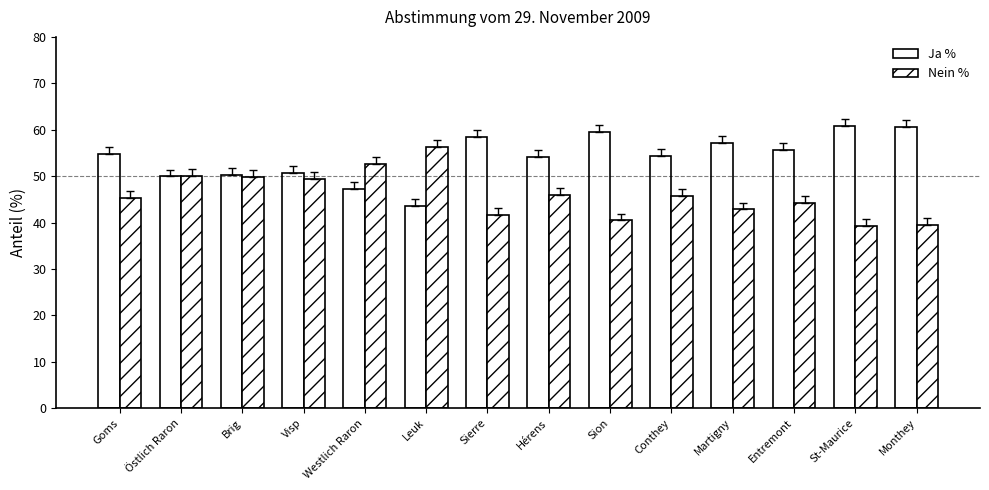

What is the label of the 5th bar from the left?

Westlich Raron